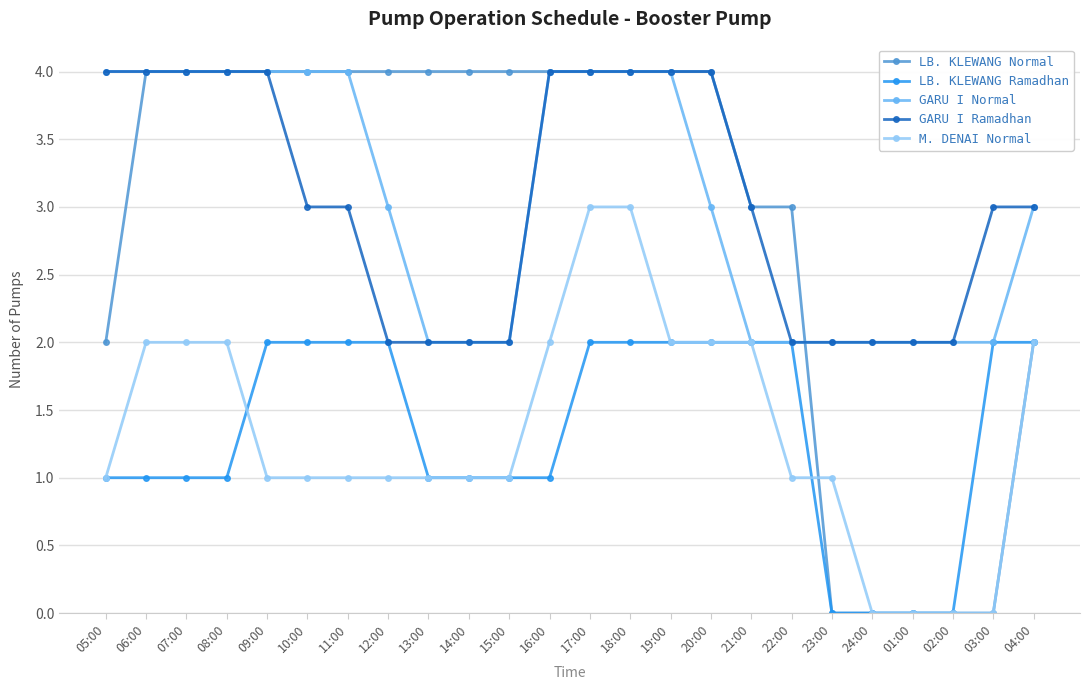

Count the M. DENAI Normal values in the range 1 to 2.

18